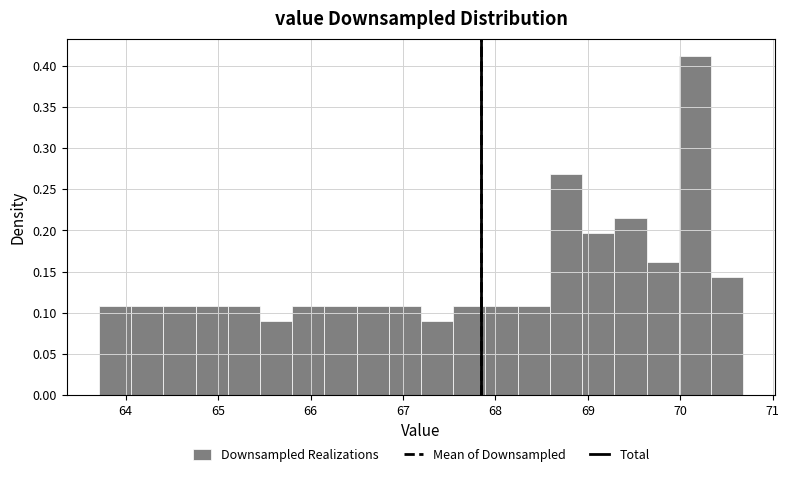

Around what value on the x-axis is the tallest bar? Give the approximate position of its centre, as read against the axis.

70.2